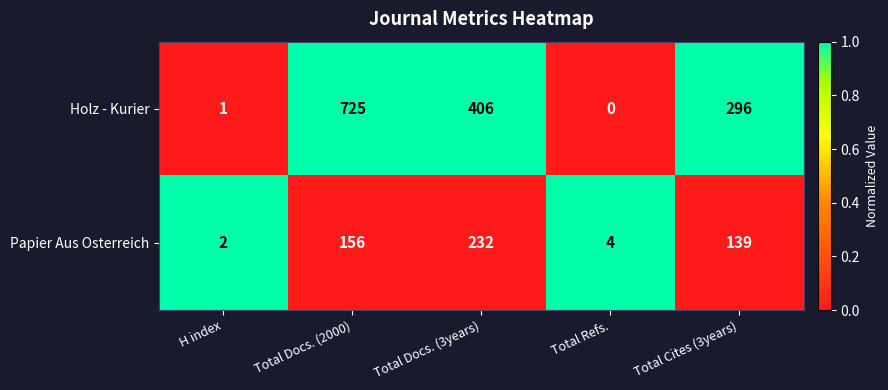

Rank the series at Total Docs. (2000) from lowest to highest value.

Papier Aus Osterreich, Holz - Kurier